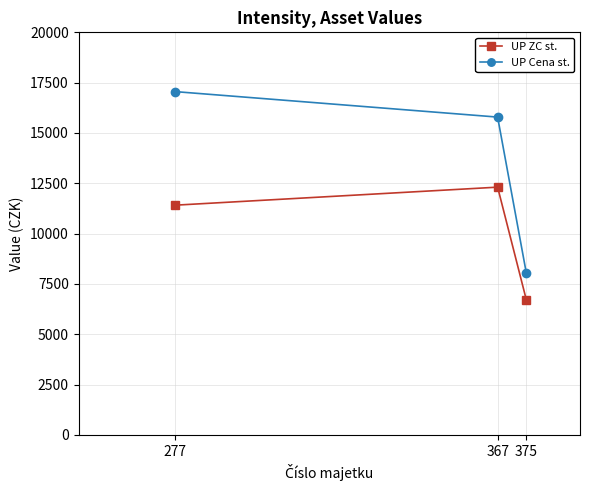

What is the total value across all series at 375?

14778